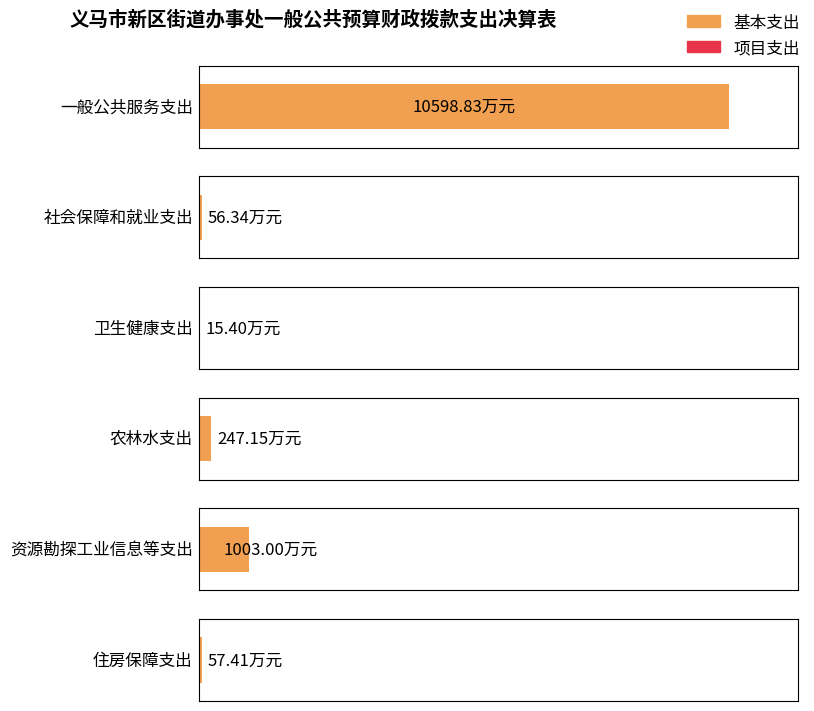

Which series has the widest spread of values?

基本支出